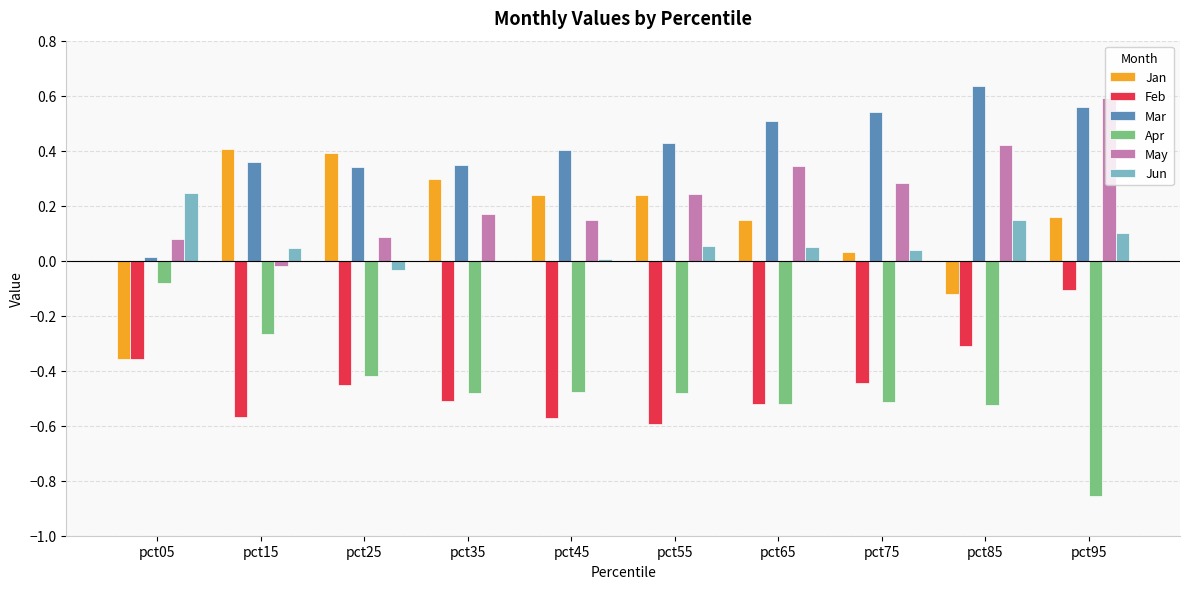

The value of Mar at pct45 is 0.4. True or false?

True